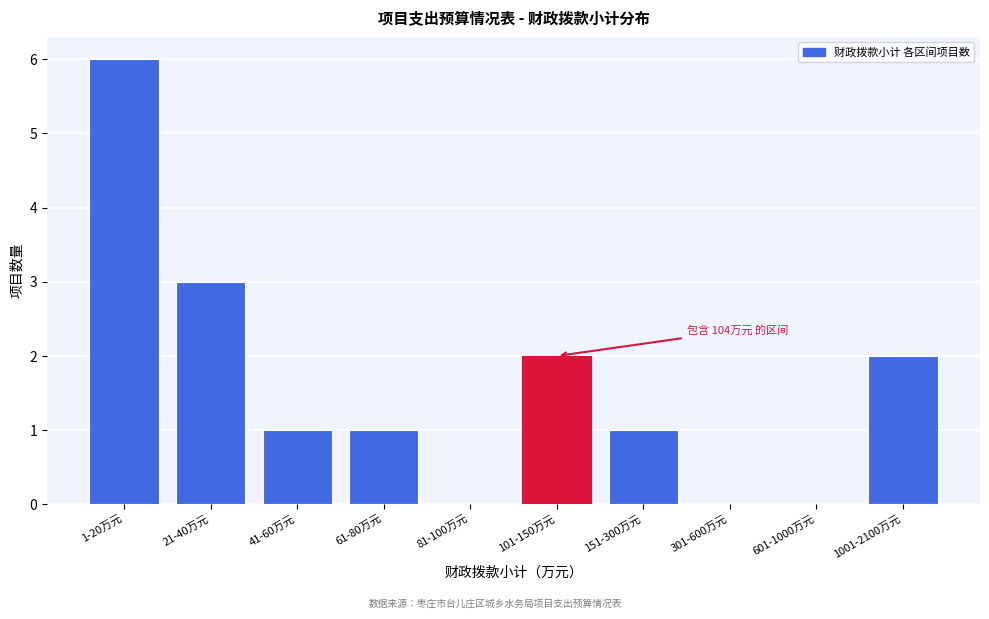

Reading right to left, what are all the values shown in this chart?

1001-2100万元=2	601-1000万元=0	301-600万元=0	151-300万元=1	101-150万元=2	81-100万元=0	61-80万元=1	41-60万元=1	21-40万元=3	1-20万元=6